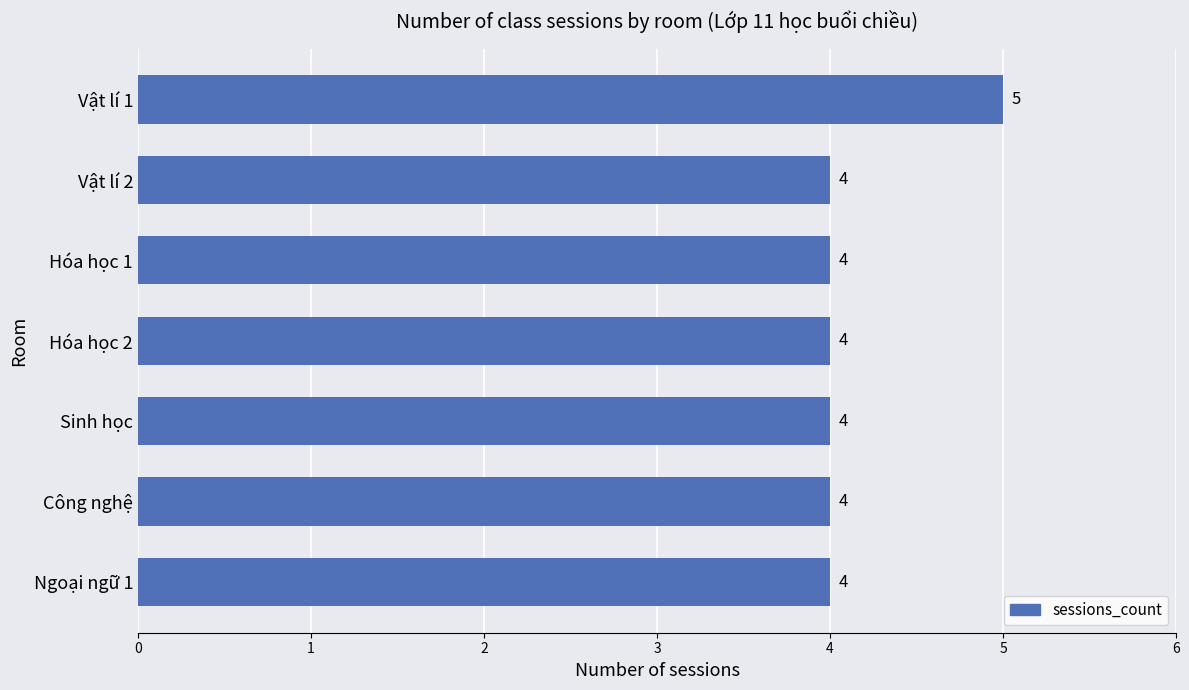

True or false: the data shows 4 at Hóa học 2.

True